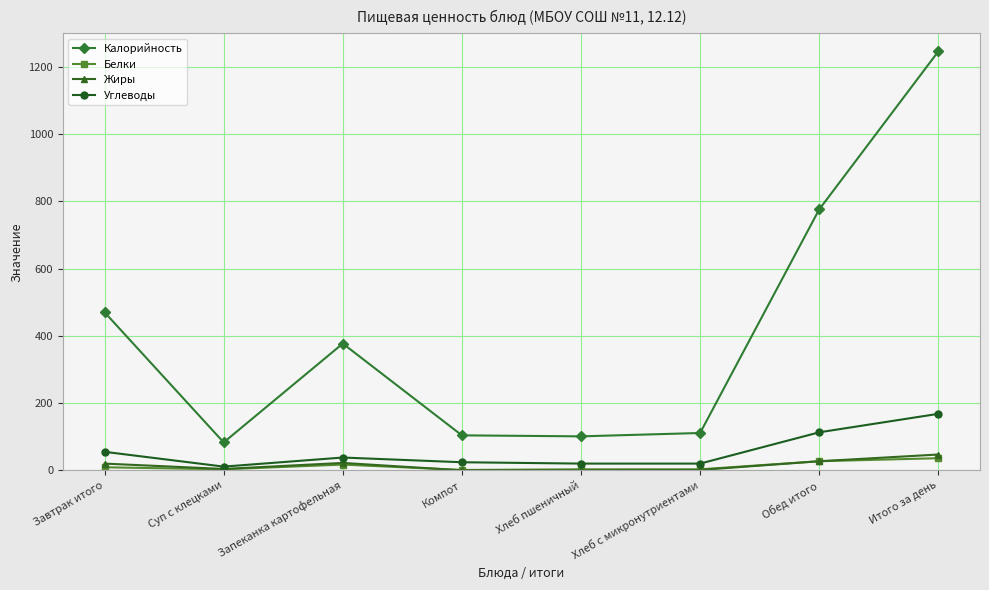

What are all the series names shown in the legend?

Калорийность, Белки, Жиры, Углеводы